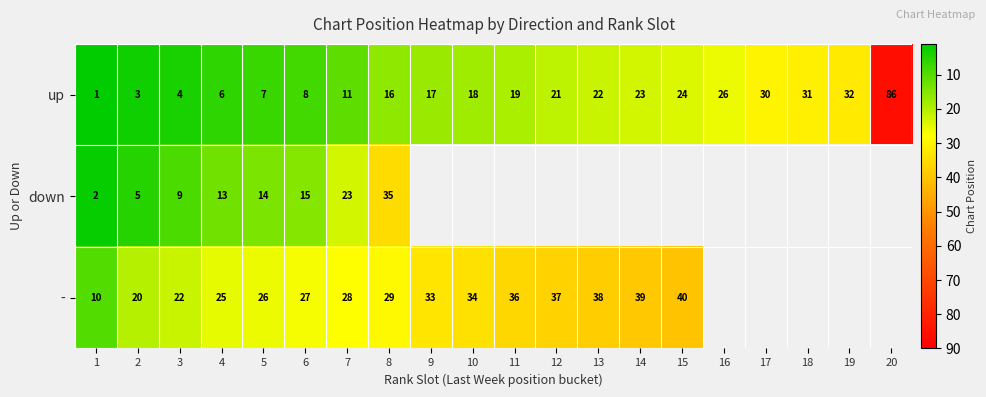

At which label is up closest to 43?

19